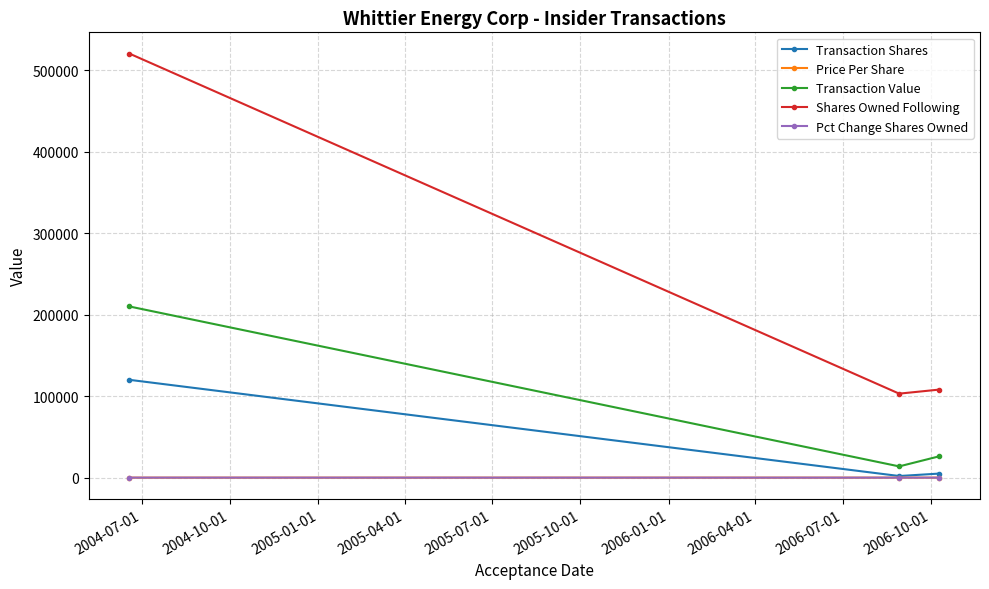

Which series has the widest spread of values?

Shares Owned Following